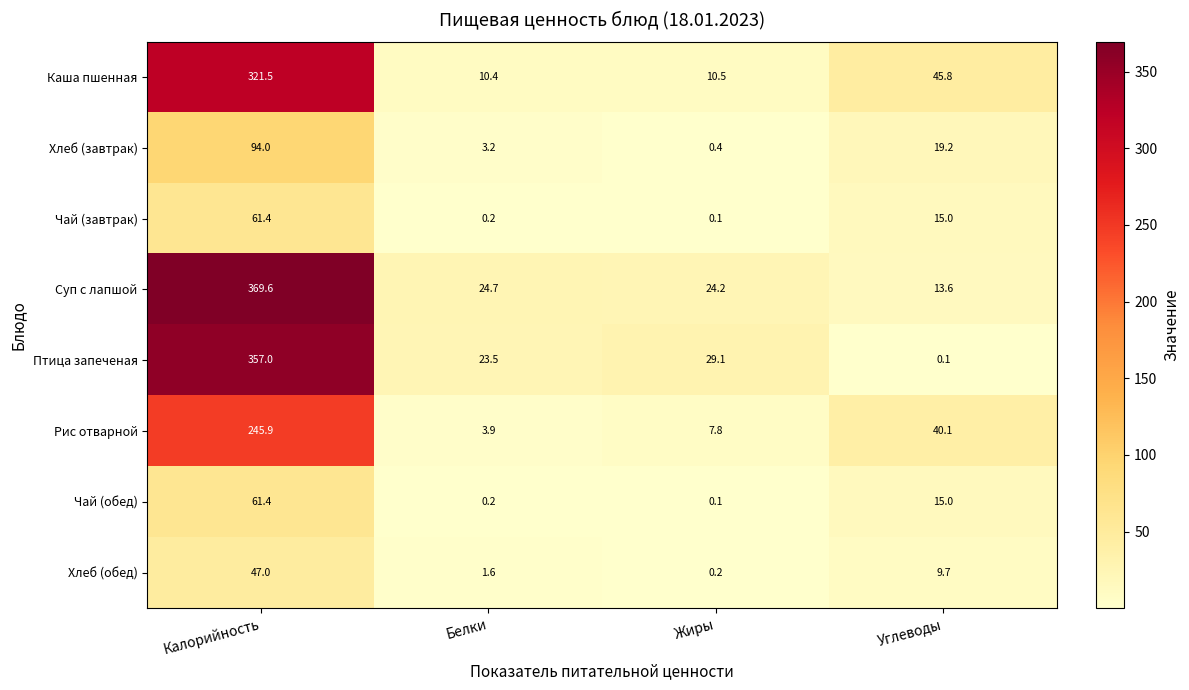

How many data points does each series have?

4